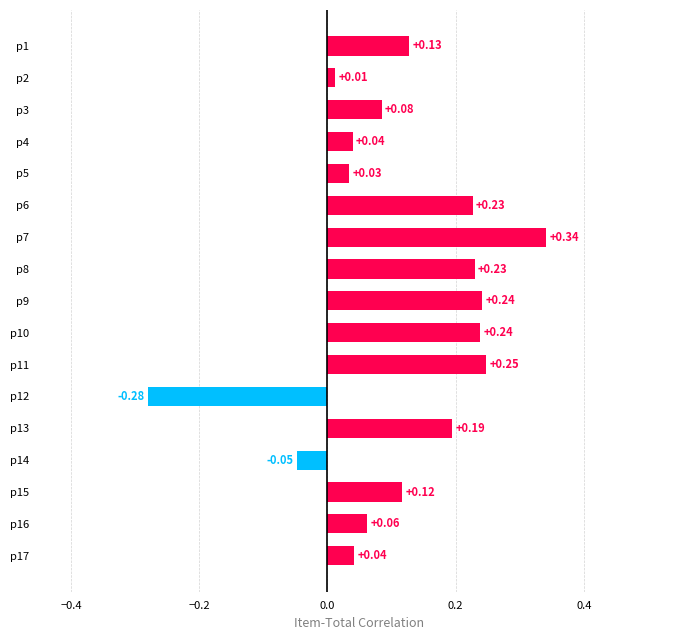

How many data points are above 0?

15